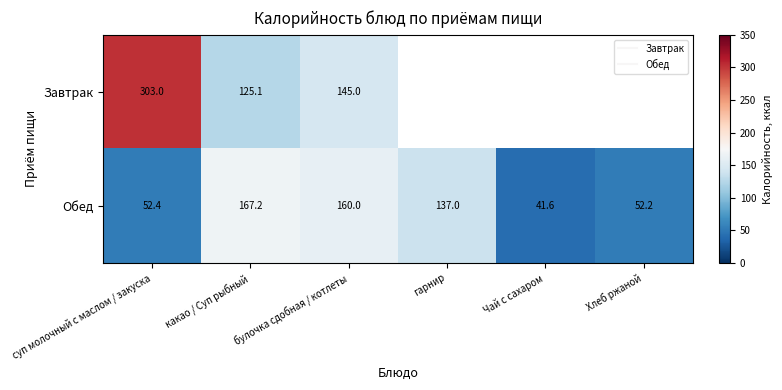

List the series in order of their peak value, lowest first.

Обед, Завтрак